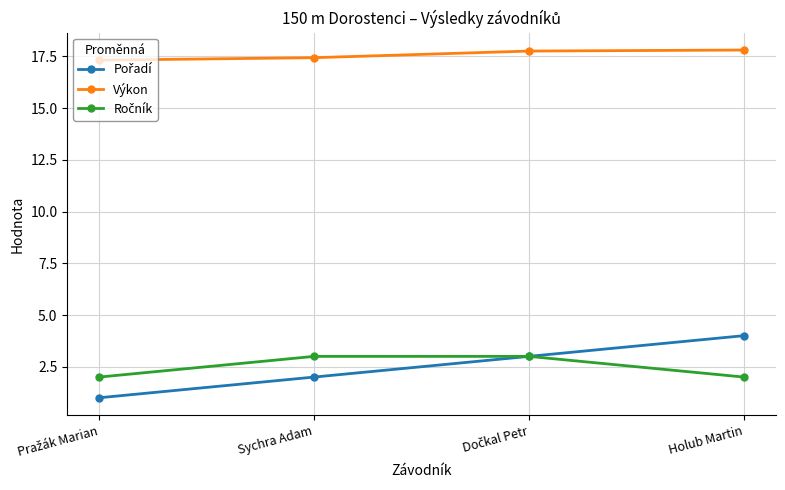

How many Výkon values are between 17 and 18?

4